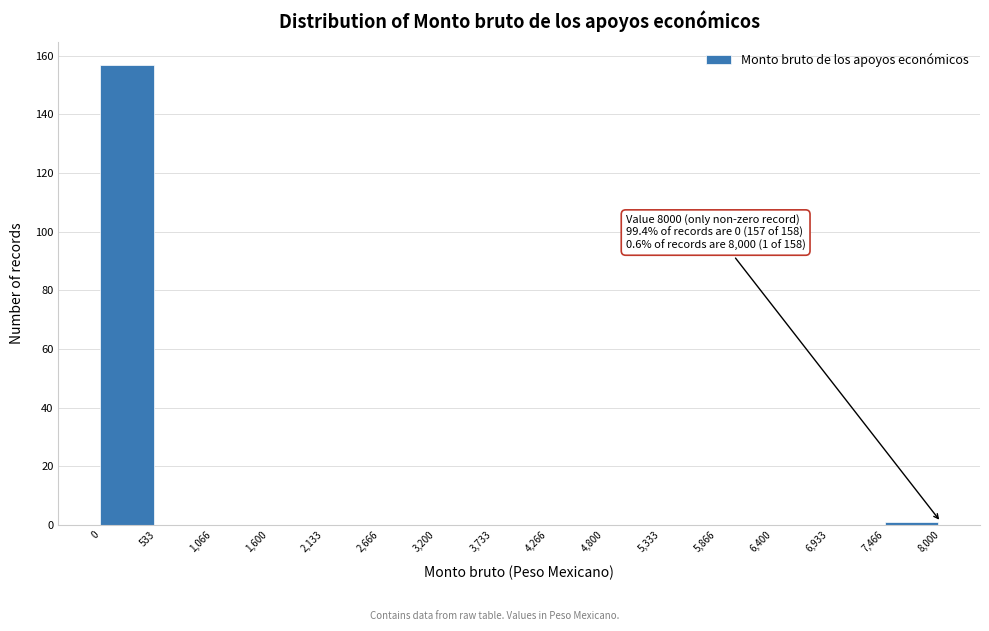

Which range on the x-axis has the tallest bar?

0 to 533